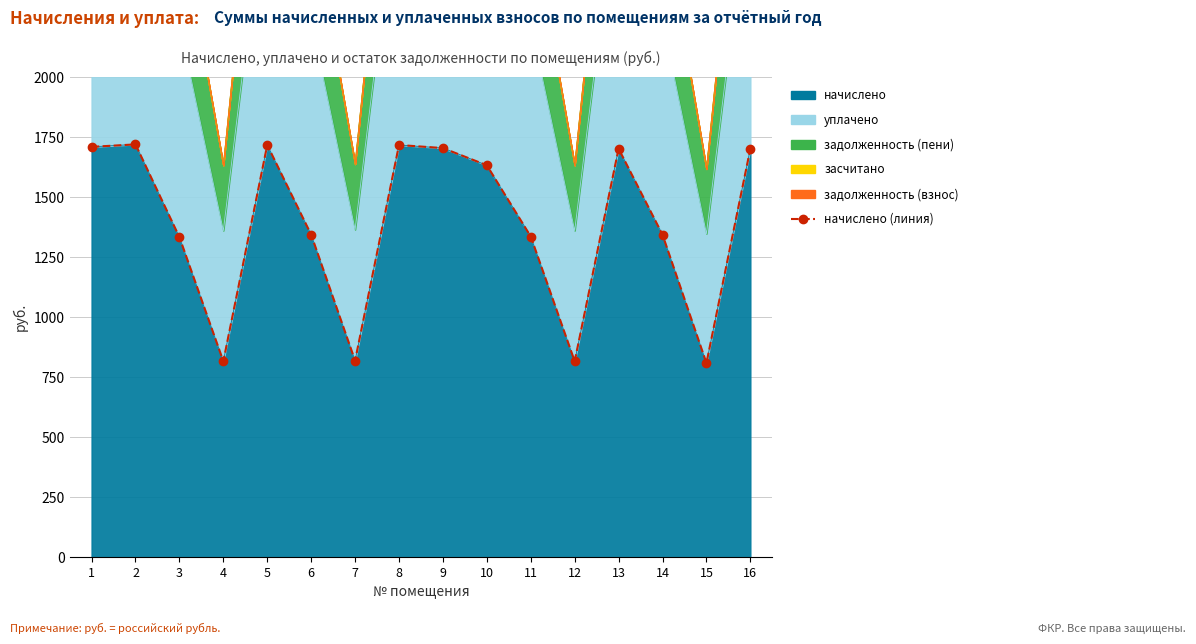

What is the ratio of the value at 4 to the value at 5?

0.5